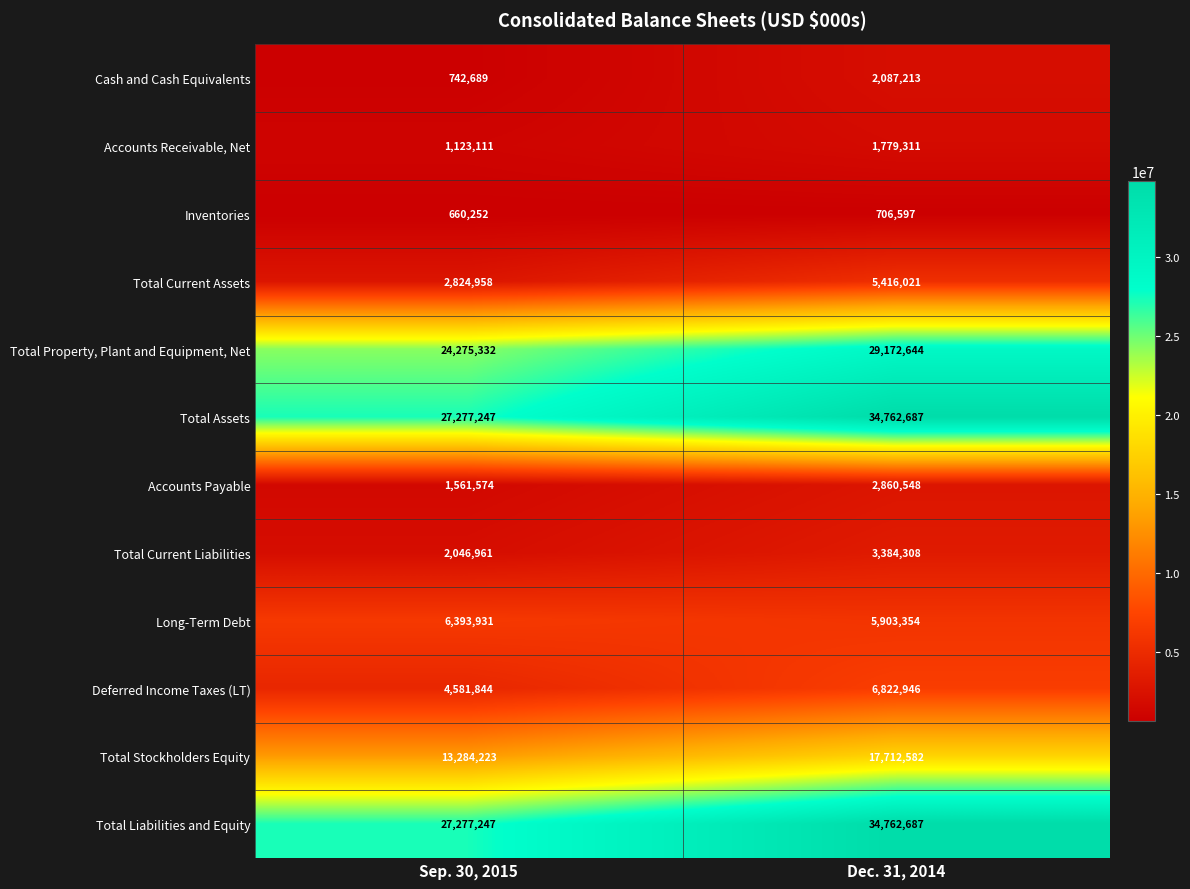

Reading left to right, transcribe all the data shown in this chart.

Cash and Cash Equivalents: Sep. 30, 2015=742689	Dec. 31, 2014=2087213
Accounts Receivable, Net: Sep. 30, 2015=1123111	Dec. 31, 2014=1779311
Inventories: Sep. 30, 2015=660252	Dec. 31, 2014=706597
Total Current Assets: Sep. 30, 2015=2824958	Dec. 31, 2014=5416021
Total Property, Plant and Equipment, Net: Sep. 30, 2015=24275332	Dec. 31, 2014=29172644
Total Assets: Sep. 30, 2015=27277247	Dec. 31, 2014=34762687
Accounts Payable: Sep. 30, 2015=1561574	Dec. 31, 2014=2860548
Total Current Liabilities: Sep. 30, 2015=2046961	Dec. 31, 2014=3384308
Long-Term Debt: Sep. 30, 2015=6393931	Dec. 31, 2014=5903354
Deferred Income Taxes (LT): Sep. 30, 2015=4581844	Dec. 31, 2014=6822946
Total Stockholders Equity: Sep. 30, 2015=13284223	Dec. 31, 2014=17712582
Total Liabilities and Equity: Sep. 30, 2015=27277247	Dec. 31, 2014=34762687